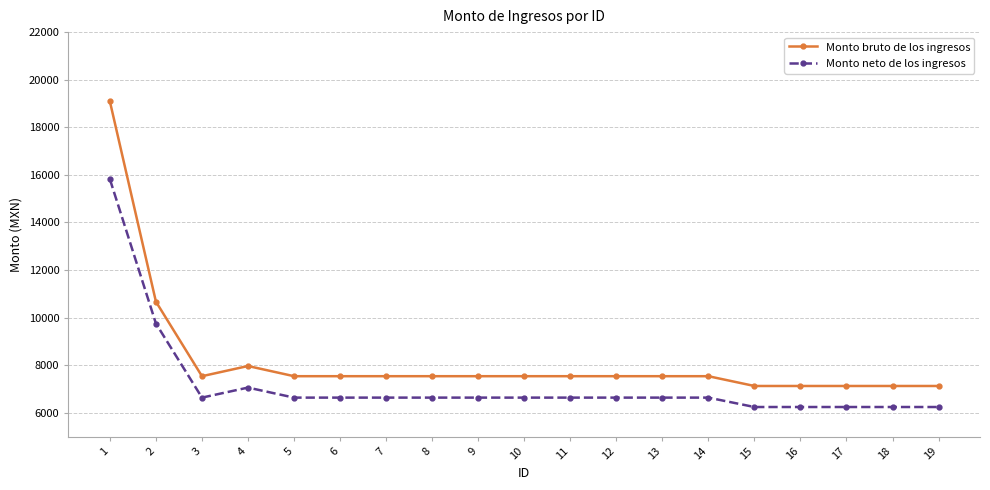

List the series in order of their overall mean, lowest first.

Monto neto de los ingresos, Monto bruto de los ingresos